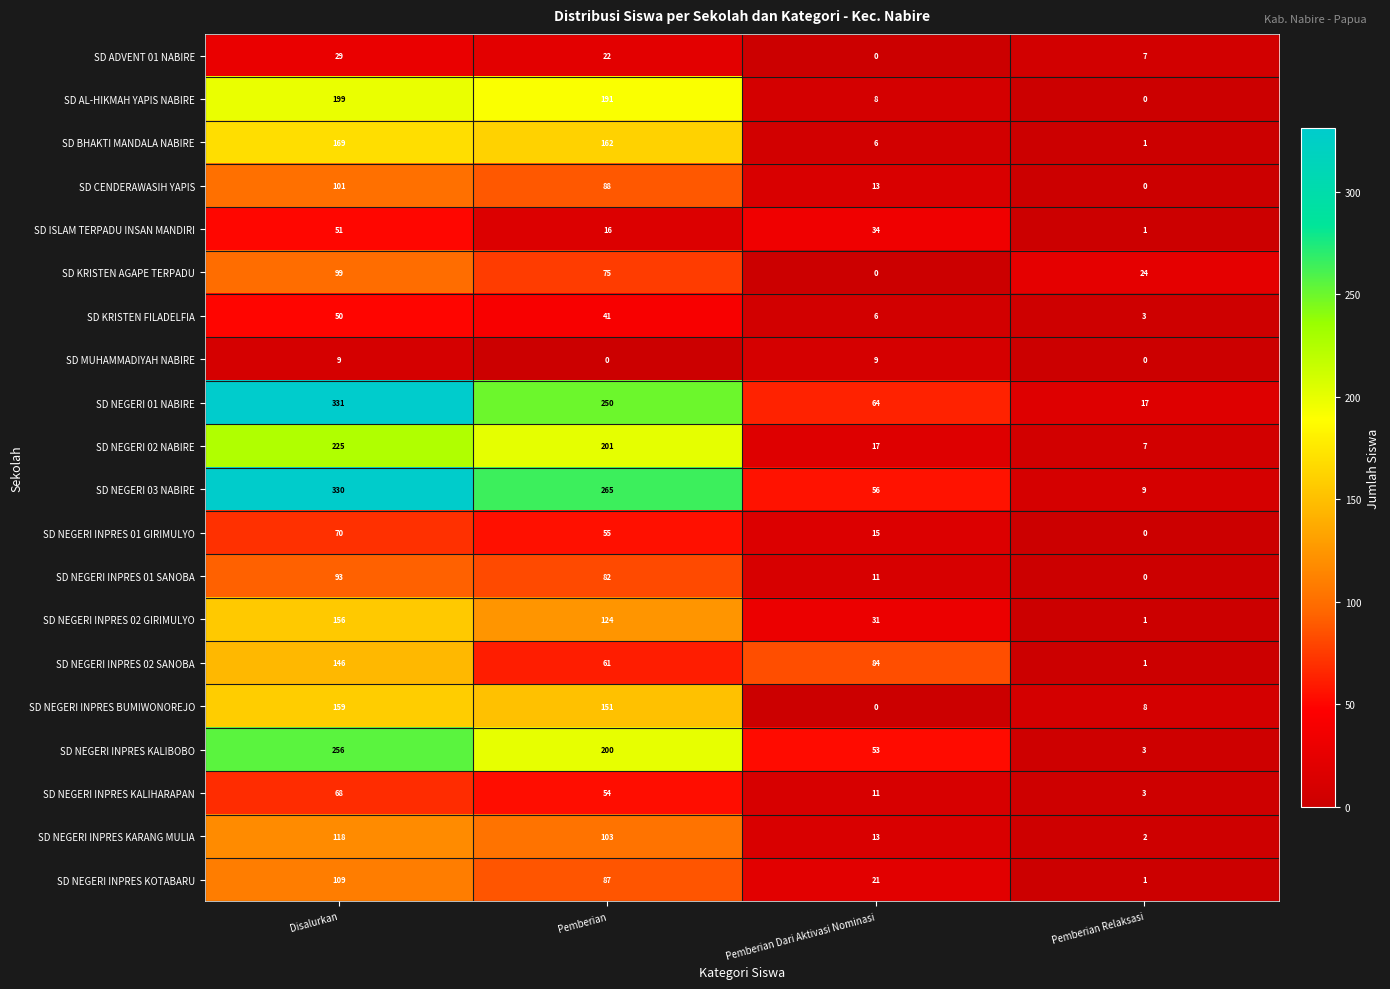

Is it true that SD MUHAMMADIYAH NABIRE equals 0 at Pemberian Relaksasi?

True